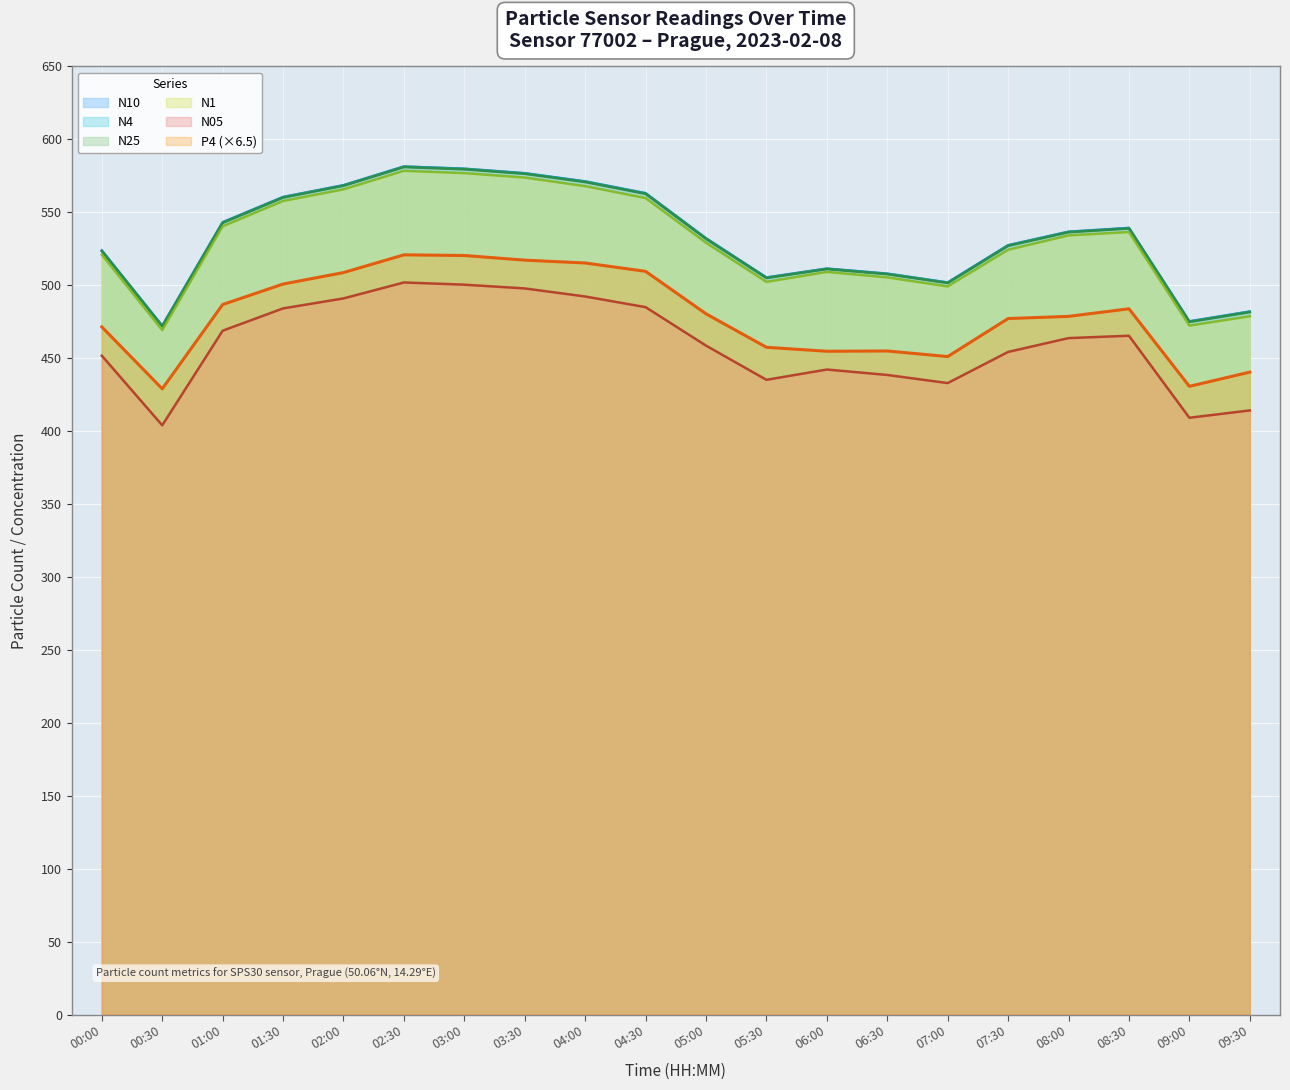

Rank the series by their maximum value, from highest to lowest.

N10, N4, N25, N1, P4, N05